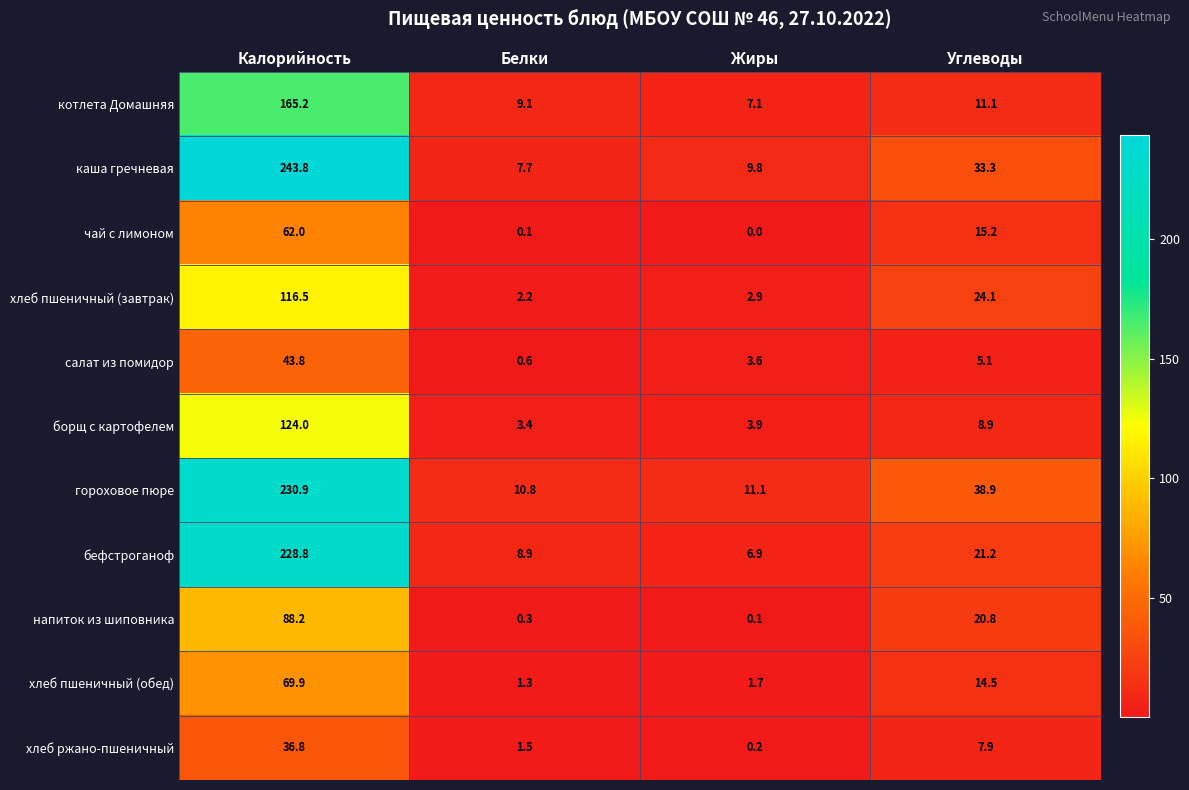

The салат из помидор series shows 0.6 at Белки. True or false?

True